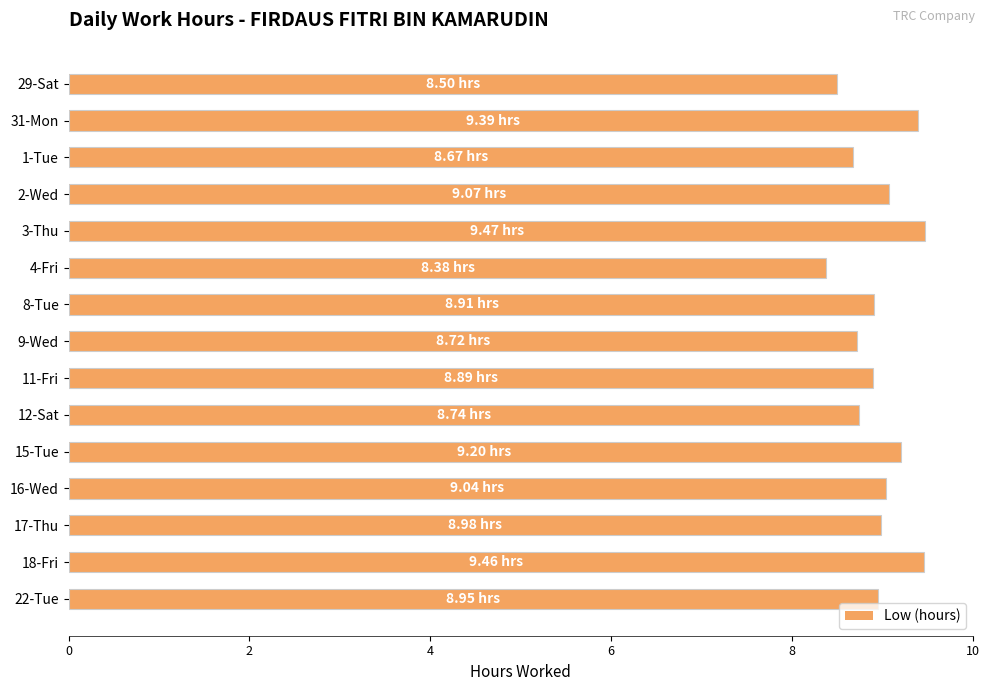

What is the difference between the maximum and minimum values?

1.1